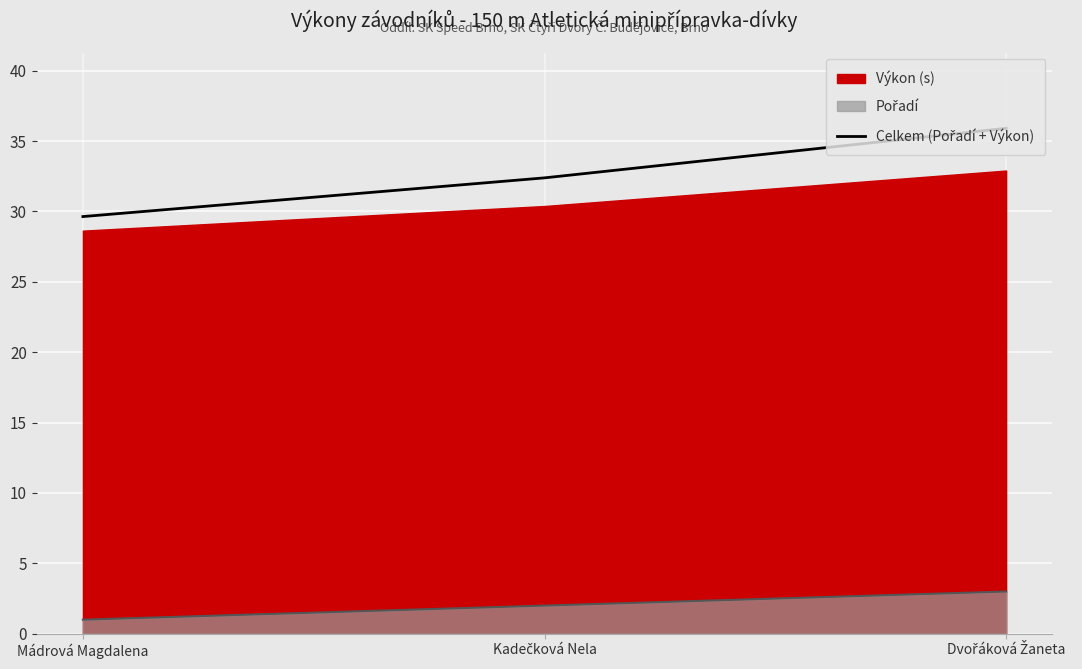

What is the change in value from Mádrová Magdalena to Dvořáková Žaneta?

+6.3